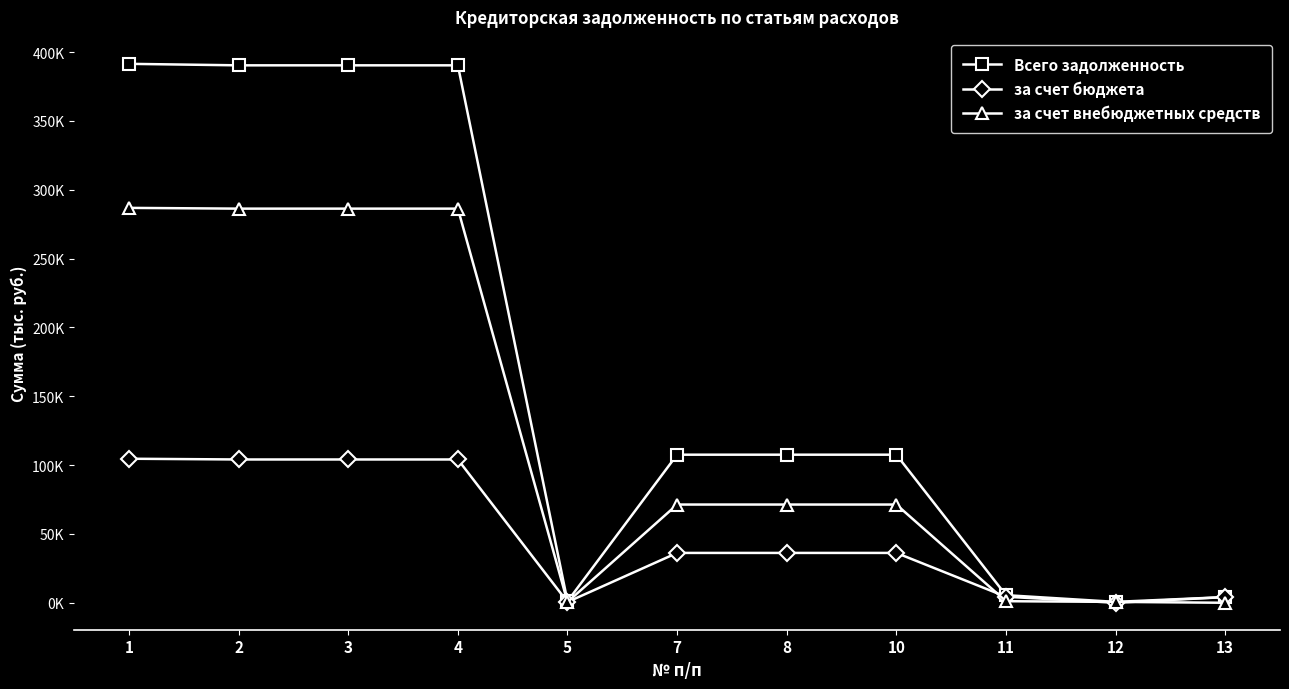

Is this an area chart (filled region under the line)?

No